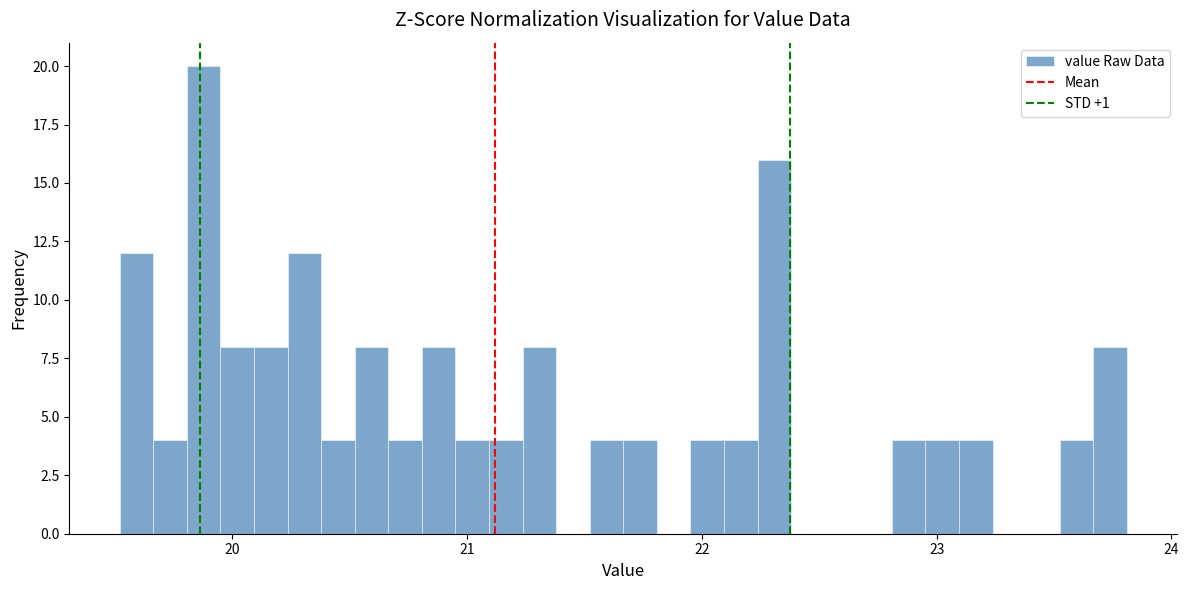

Read against the x-axis, roughly where is the centre of the tallest bar?

19.9